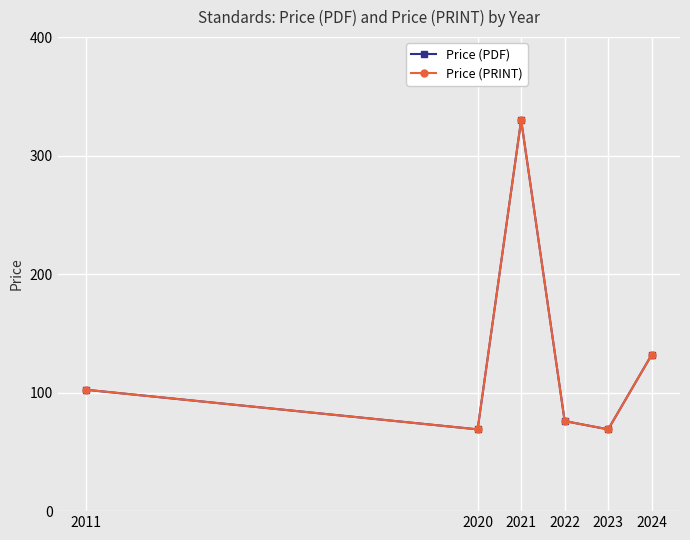

Is this an area chart (filled region under the line)?

No